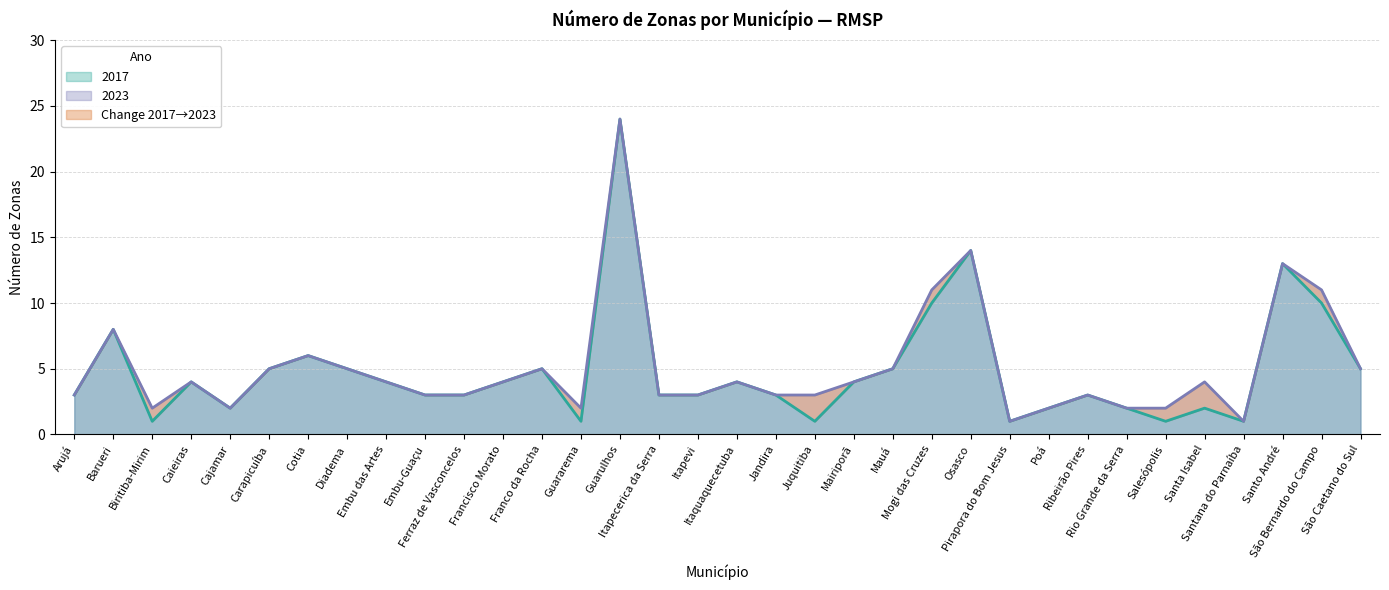

What is the average value of the 2017 series?

5